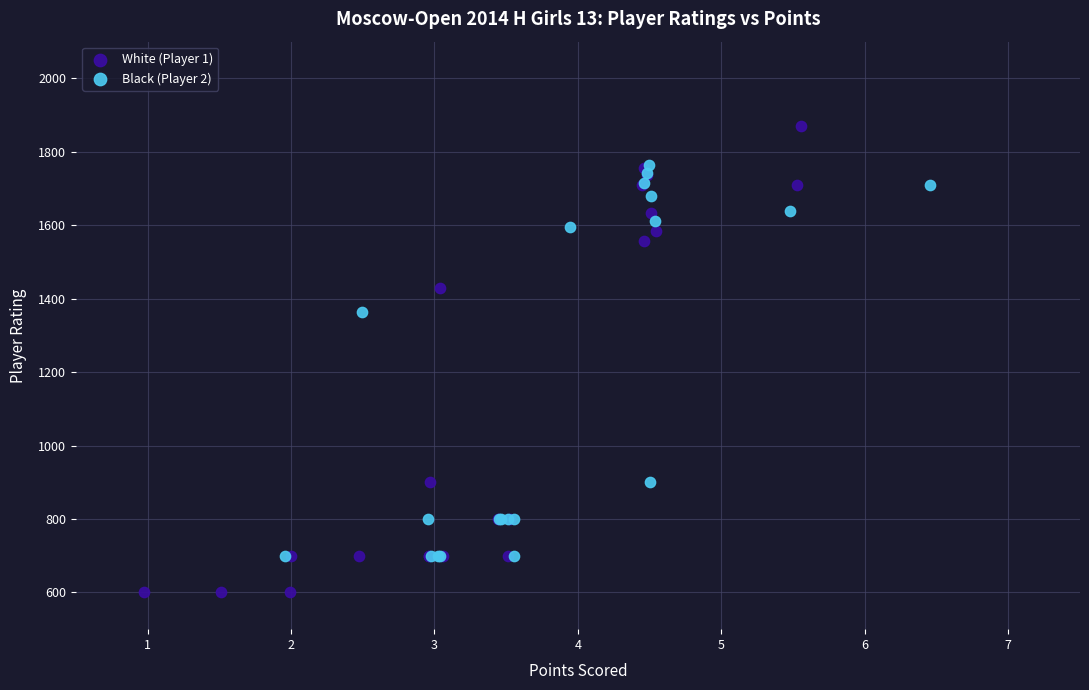

Which series contains the lowest Y value?

White (Player 1)